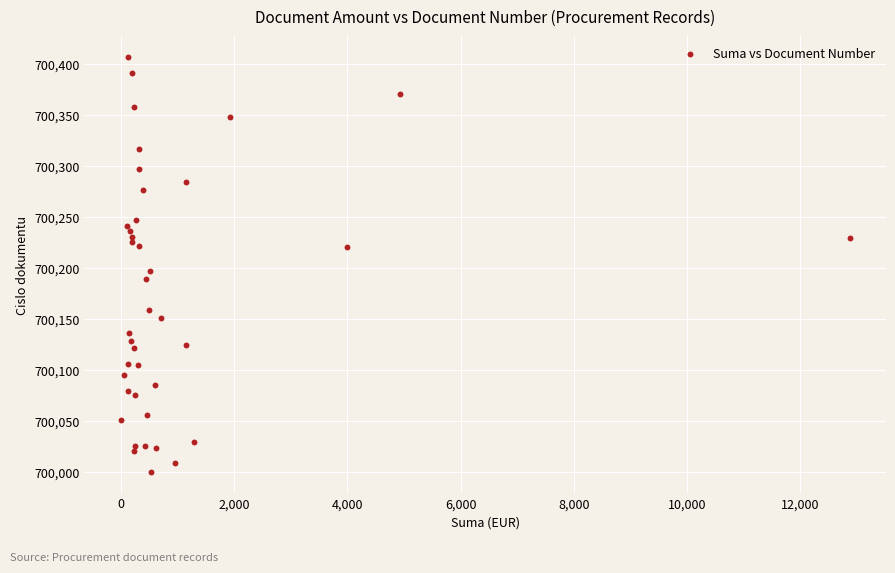

What Y value in the scatter plot is closest to 700203?

700197